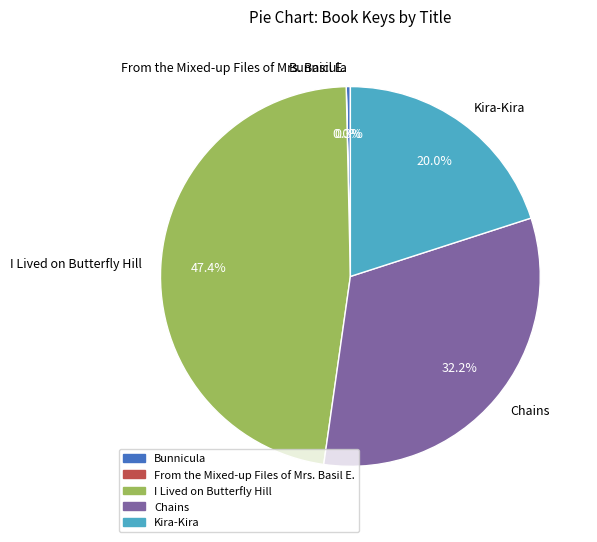

Is there any slice that represents more than half of the pie?

No